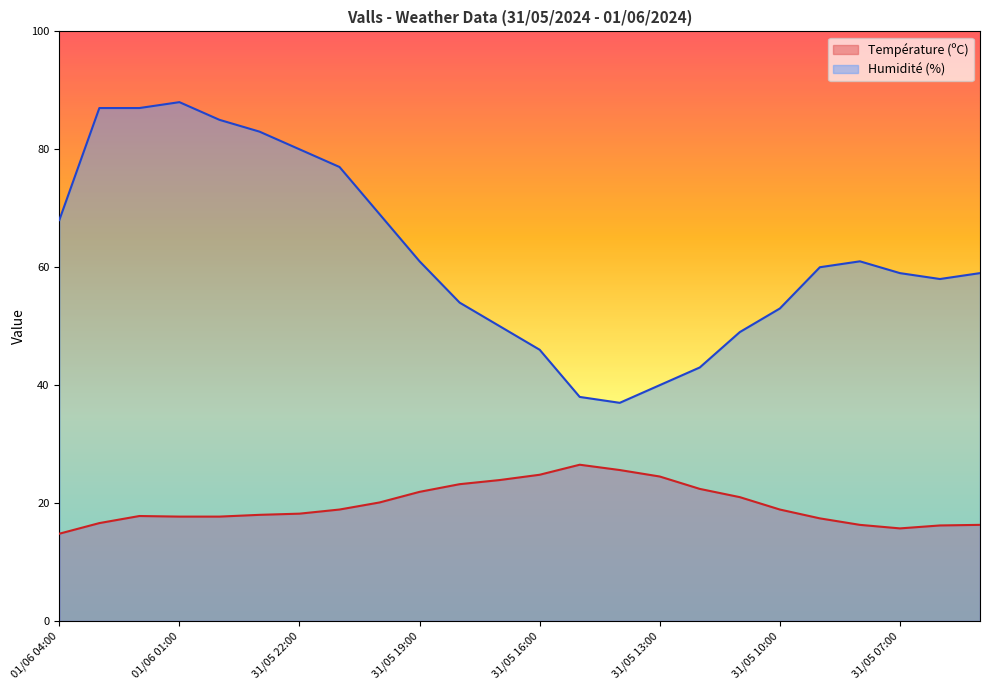

Where is Température (ºC) nearest to the value 20?

31/05 20:00